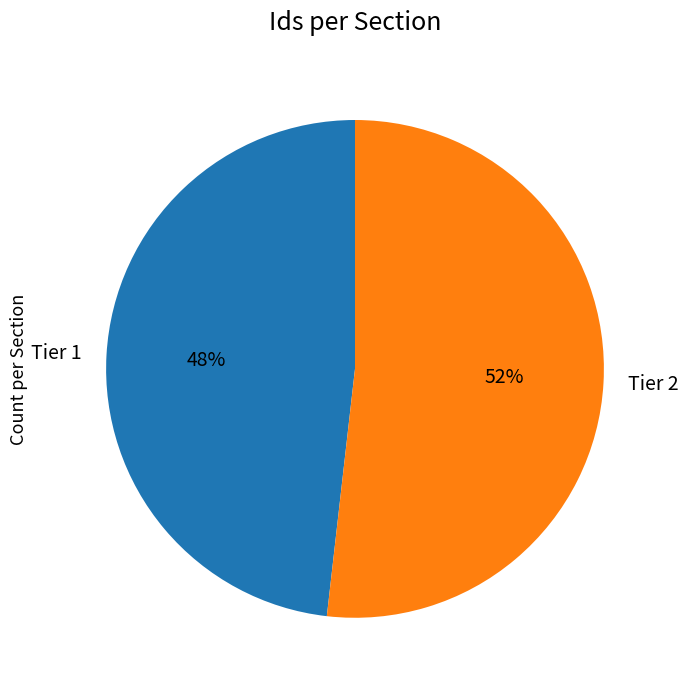

Is the sum of Tier 2 and Tier 1 greater than half?

Yes